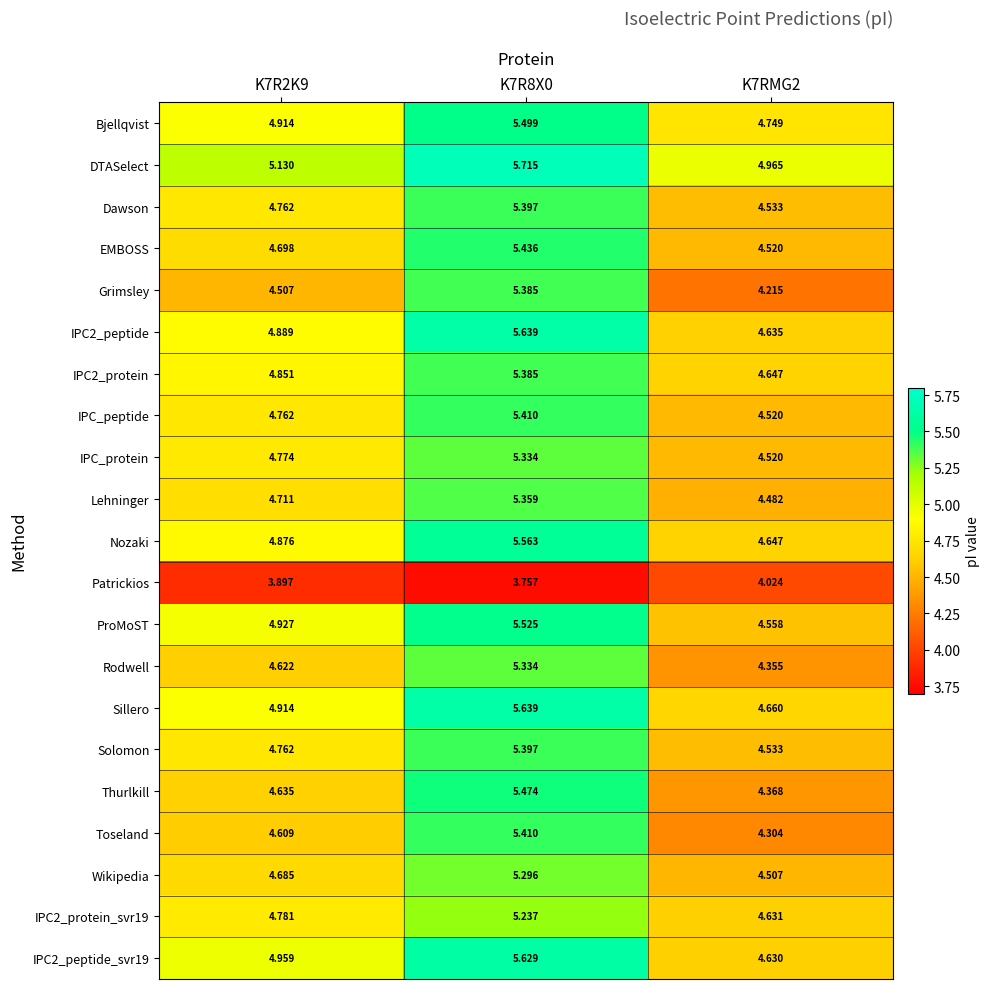

What is the maximum value shown in the chart?

5.7